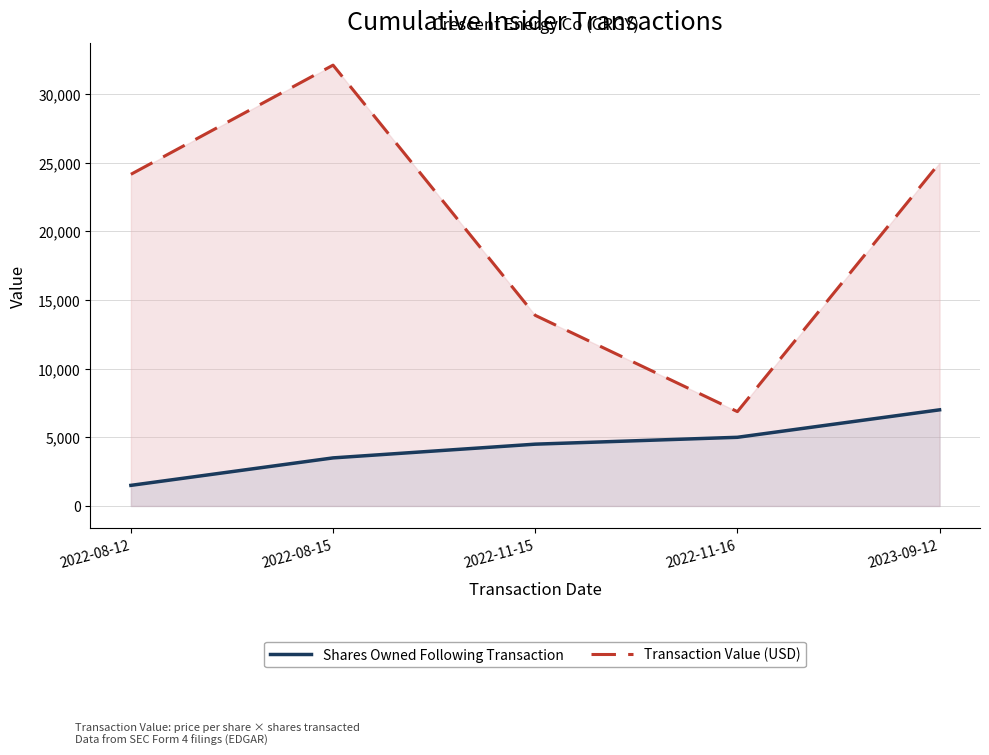

What is the total value across all series at 2023-09-12?

31980